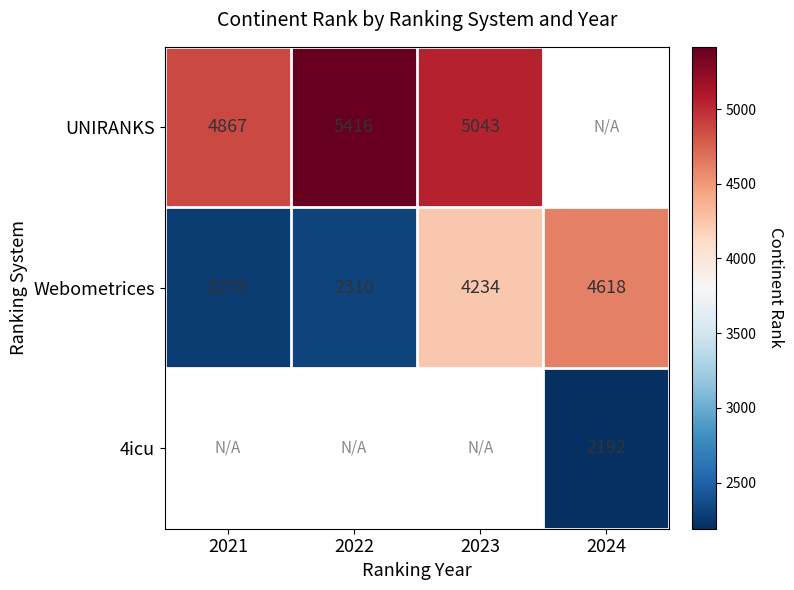

What is the greatest value displayed?

5416.0